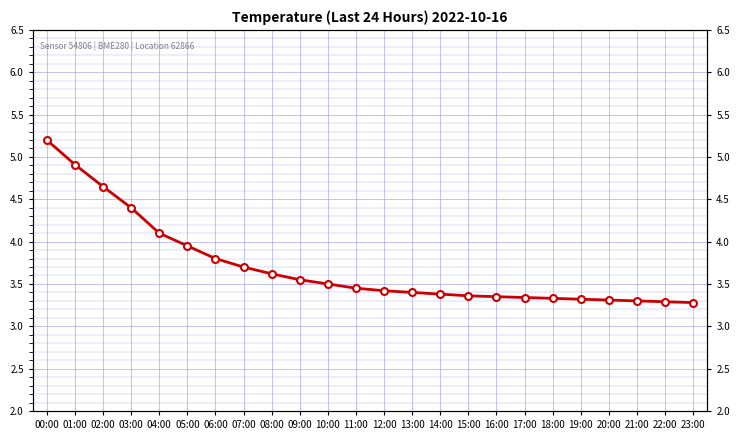

What is the approximate value at 21:00?

3.3